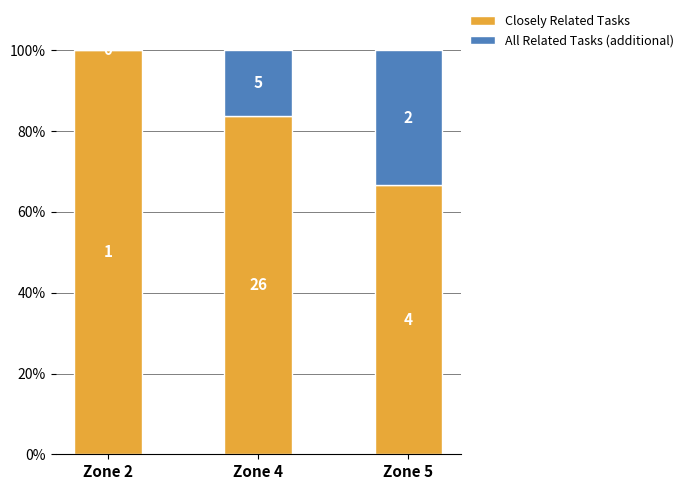

Which series has the widest spread of values?

Closely Related Tasks